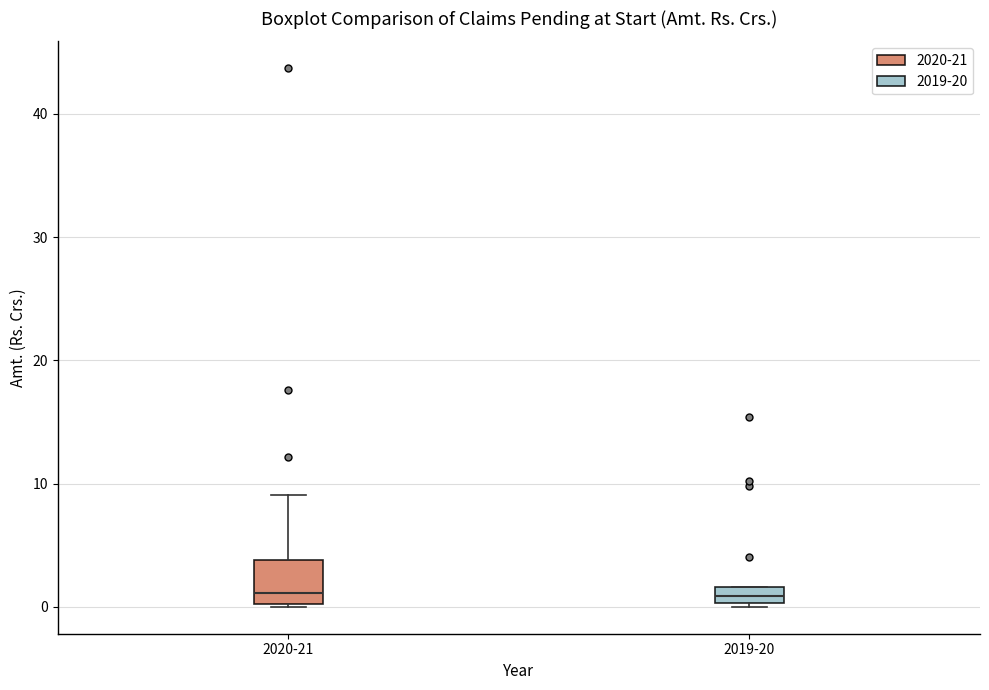

Comparing the boxes themselves (not the whiskers), which one is the tallest?

2020-21